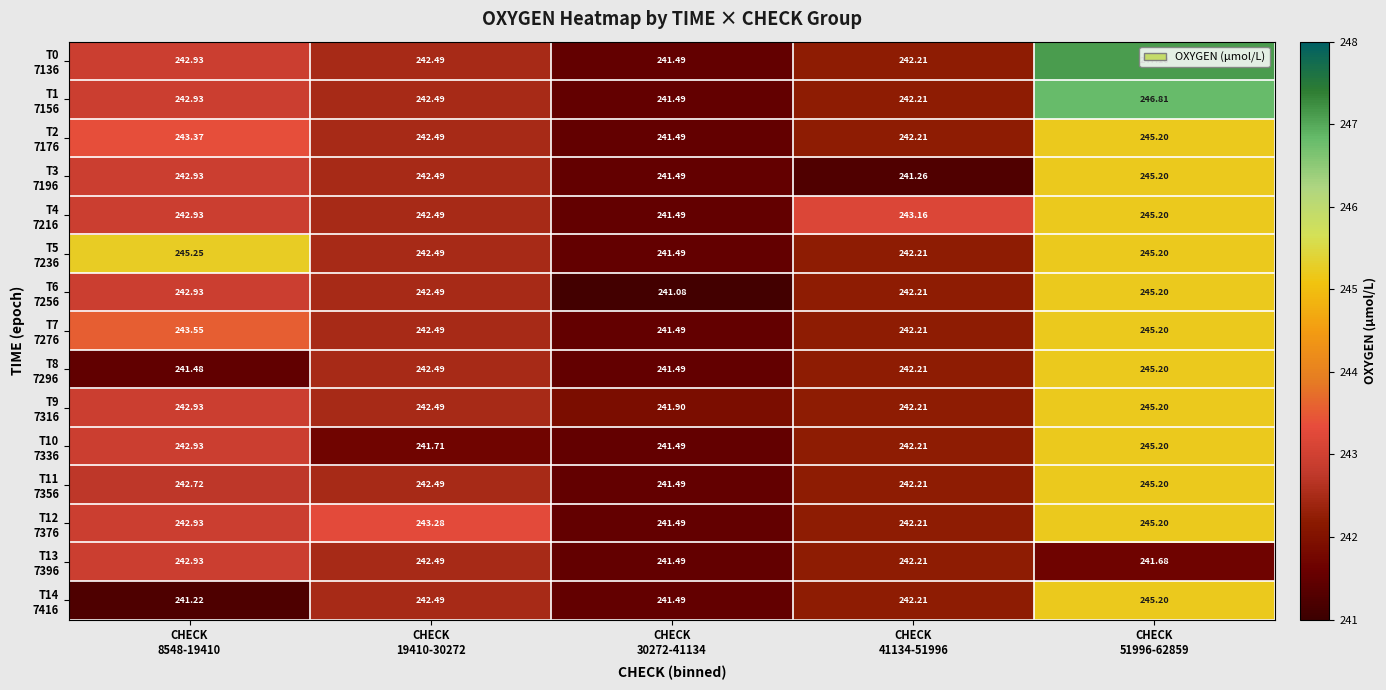

How many categories are shown in the chart?

5